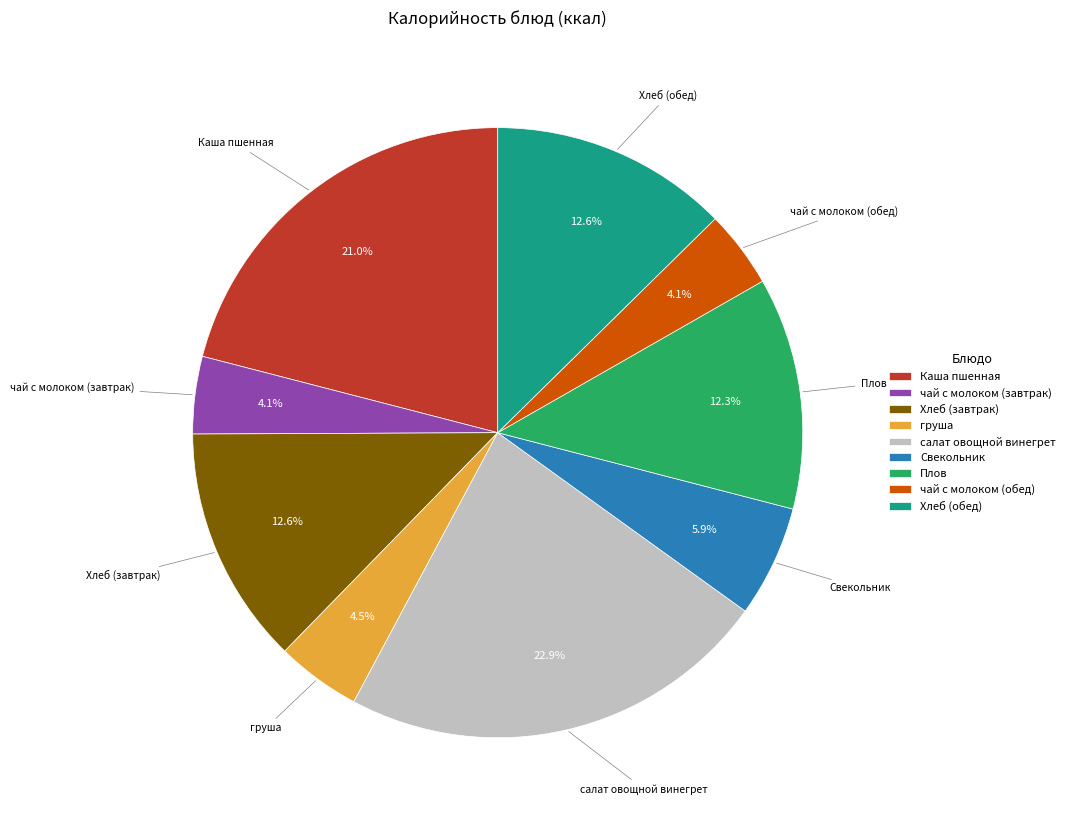

Approximately how many times larger is the value at Свекольник compared to Плов?

0.5